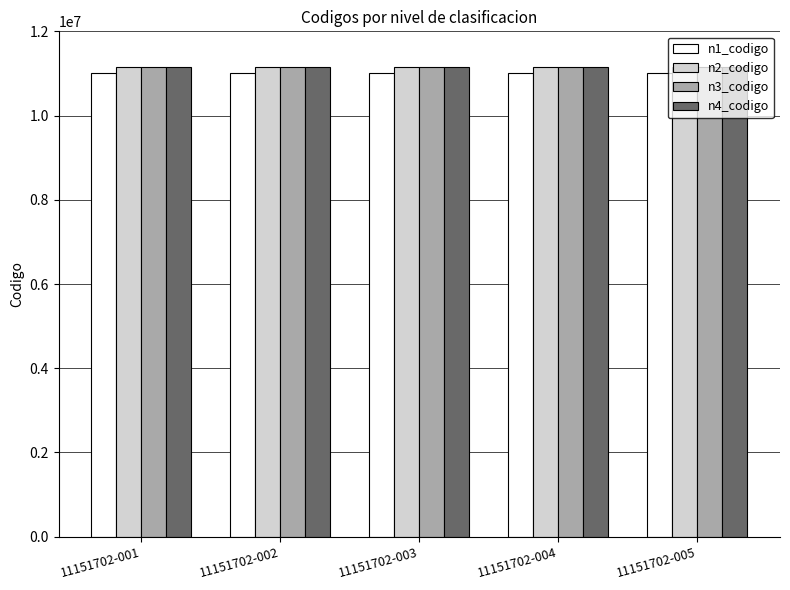

True or false: n3_codigo has a value of 5840751 at 11151702-002.

False